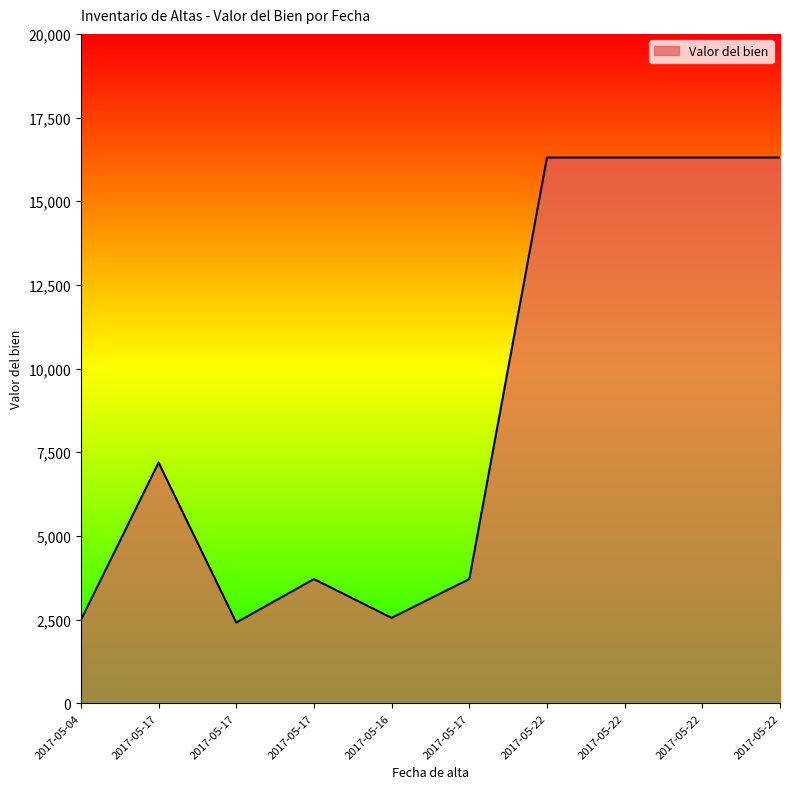

The value at 2017-05-17 is 7192.0. True or false?

True